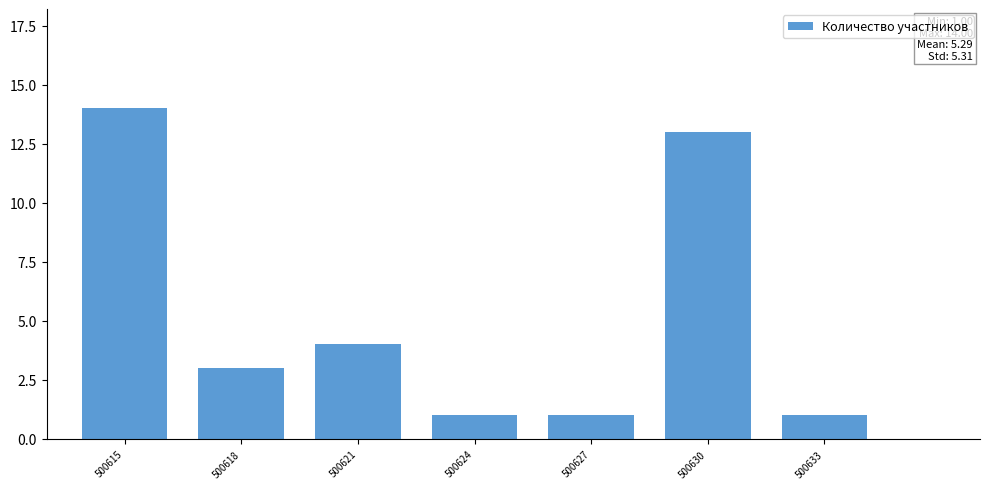

Reading right to left, transcribe all the data shown in this chart.

1	13	1	1	4	3	14